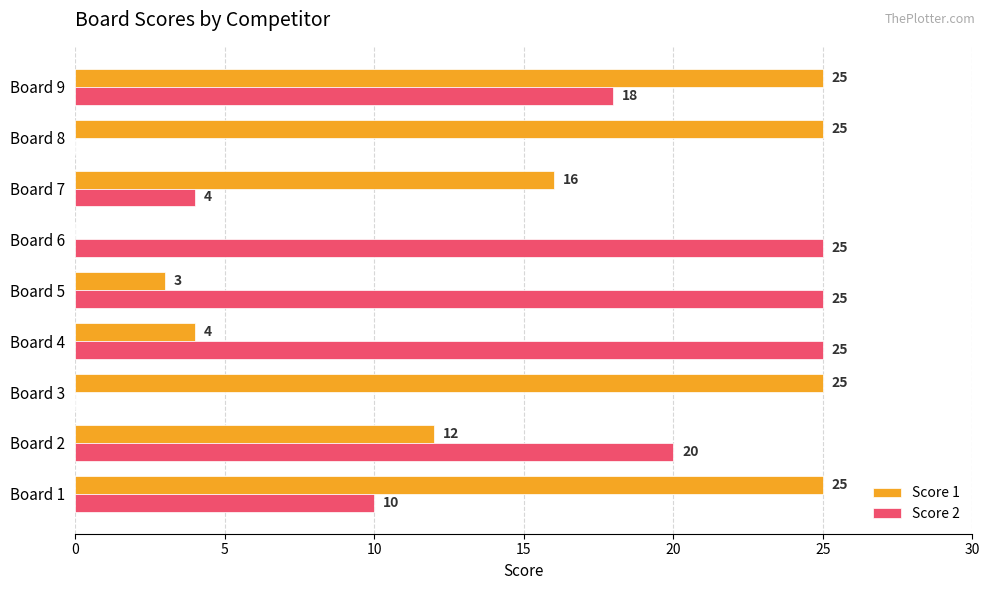

The value of Score 1 at Board 3 is 25. True or false?

True